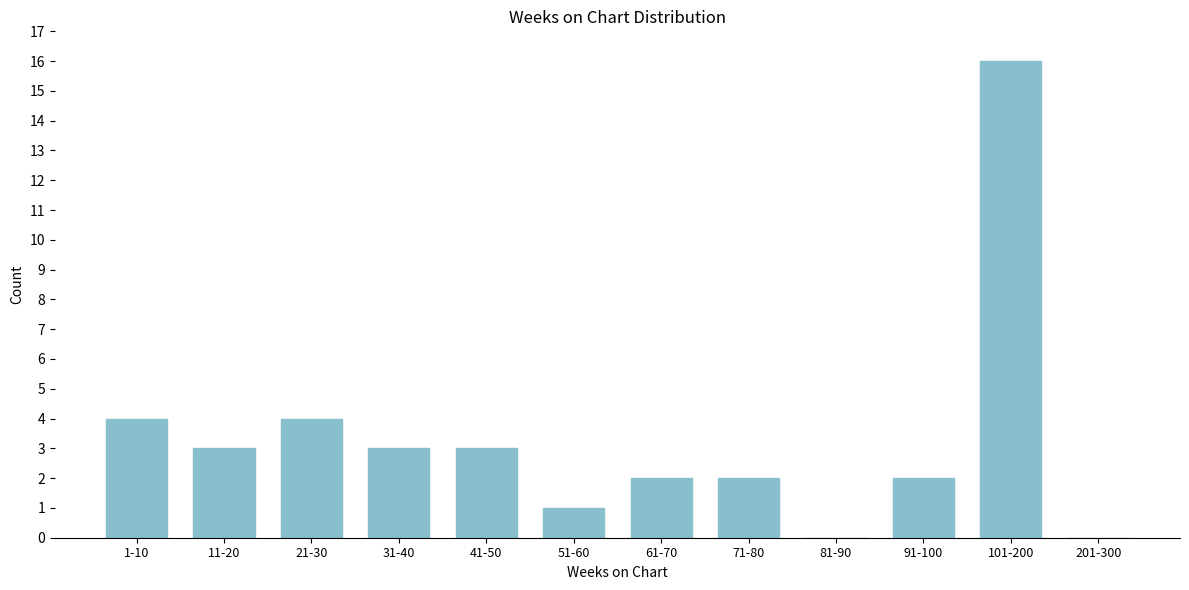

Reading right to left, list all the values displayed in this chart.

201-300=0	101-200=16	91-100=2	81-90=0	71-80=2	61-70=2	51-60=1	41-50=3	31-40=3	21-30=4	11-20=3	1-10=4